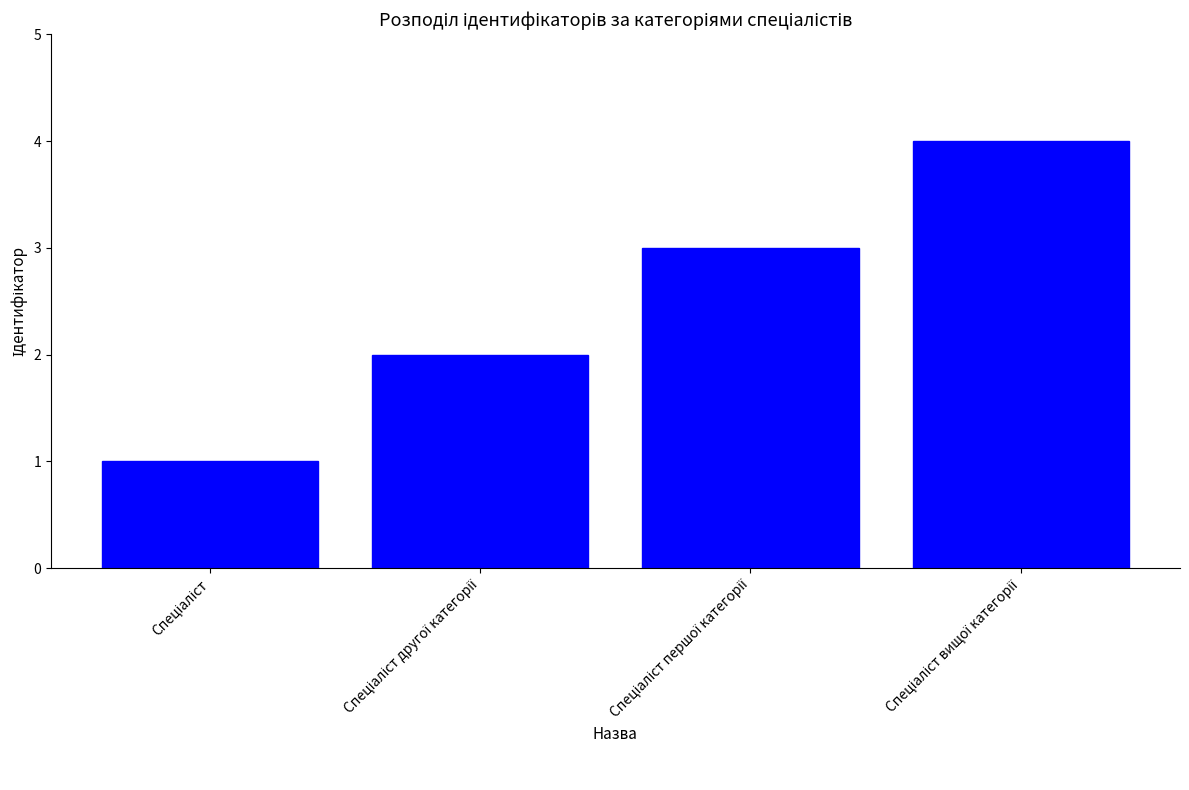

What is the maximum value shown in the chart?

4